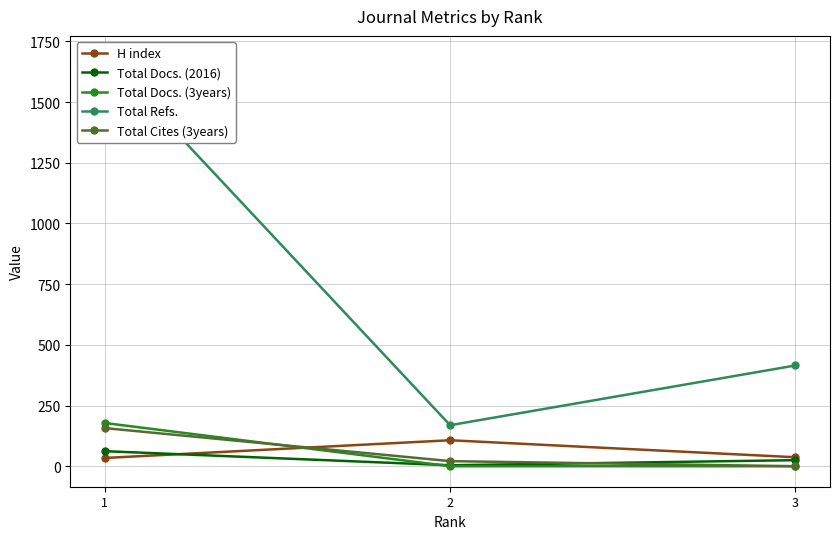

Reading left to right, list all the values displayed in this chart.

H index: 1=34	2=107	3=37
Total Docs. (2016): 1=62	2=4	3=25
Total Docs. (3years): 1=178	2=0	3=0
Total Refs.: 1=1688	2=169	3=415
Total Cites (3years): 1=157	2=21	3=0